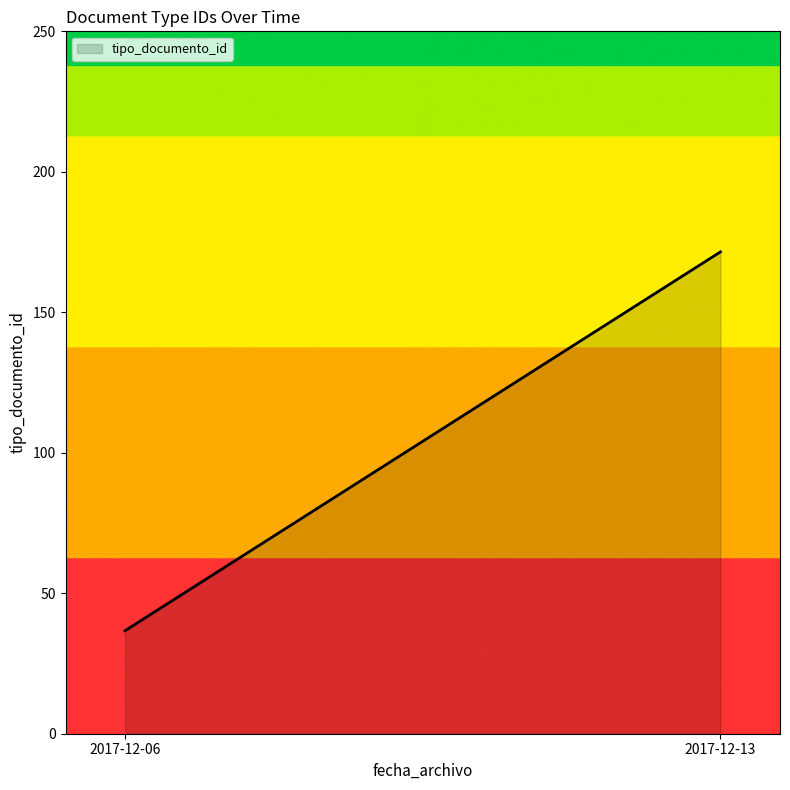

Where is the data nearest to the value 127?

2017-12-13